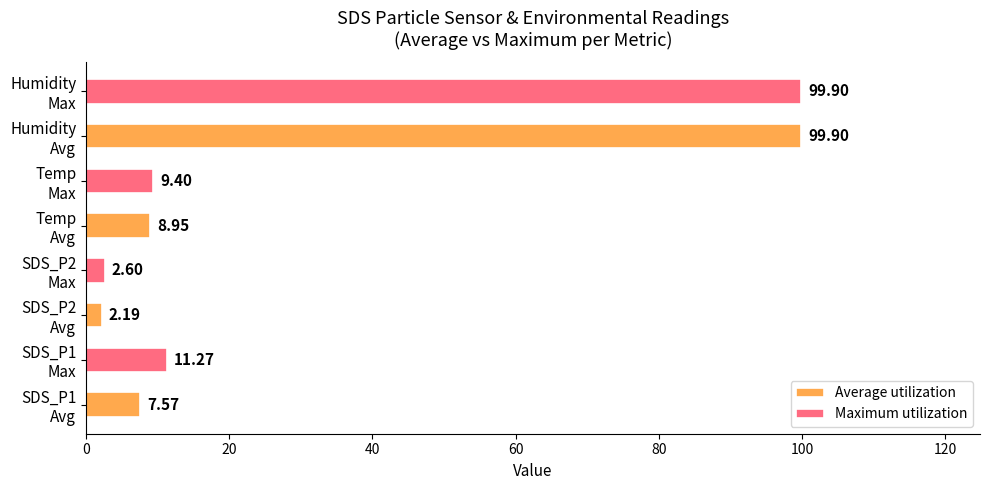

At how many categories does at least one series exceed 33?

1